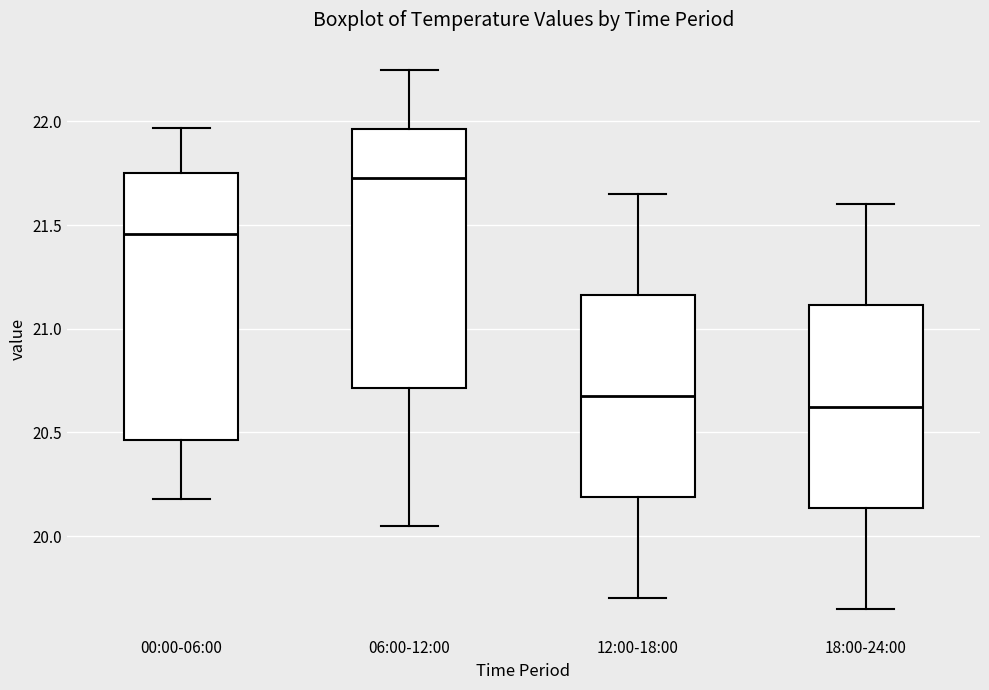

Where is the lower edge of the box for 18:00-24:00 on the y-axis? The values are not printed on the chart, so give them approximately, as read against the axis.

20.15